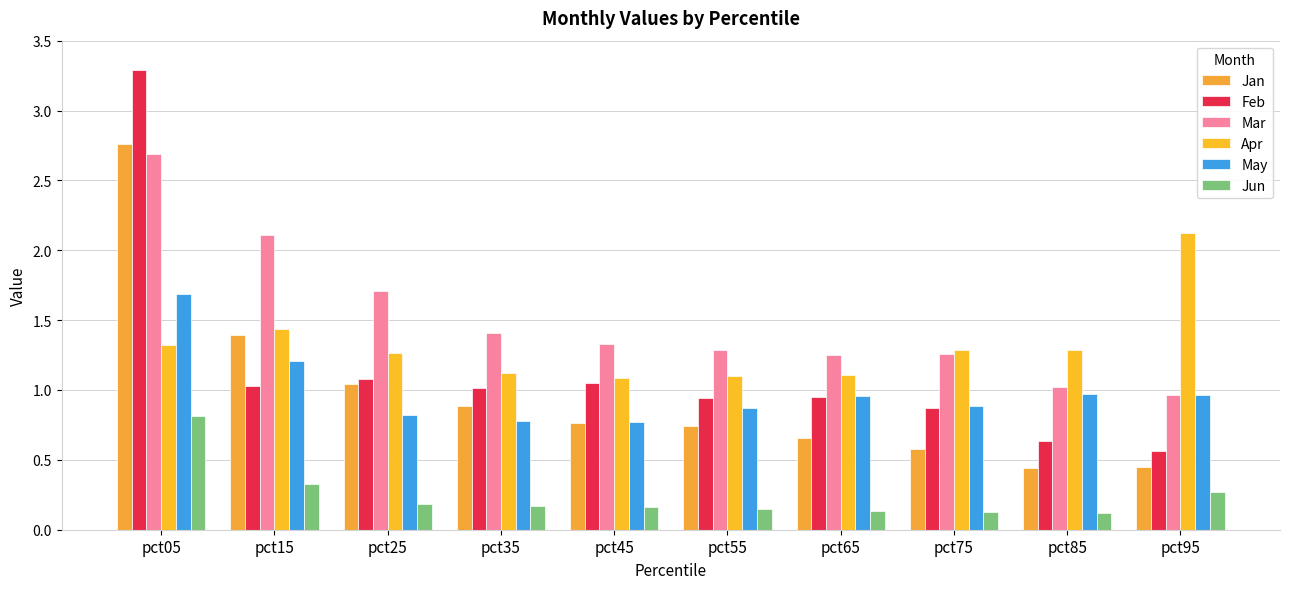

What is the greatest value displayed?

3.3